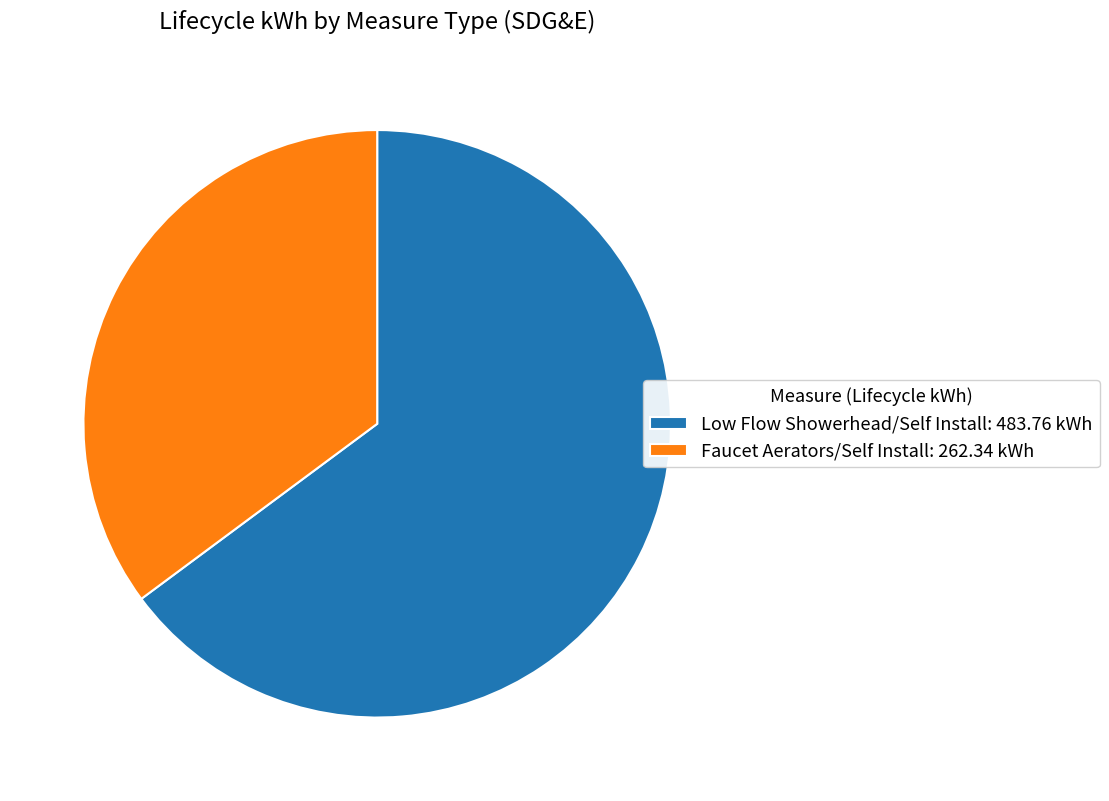

Approximately how many times larger is the value at Low Flow Showerhead/Self Install compared to Faucet Aerators/Self Install?

1.8